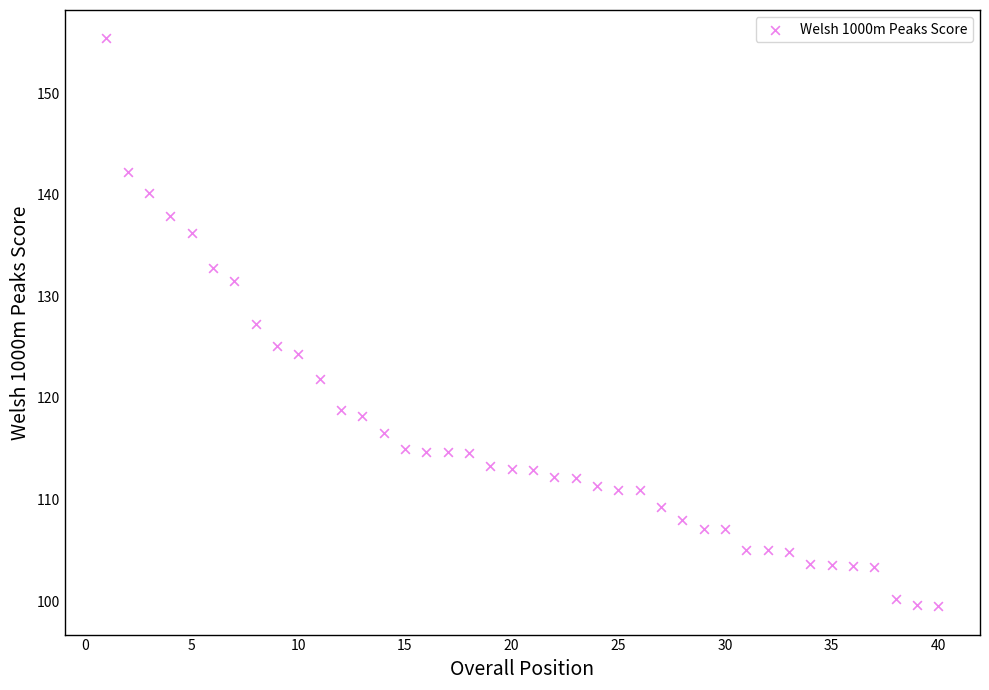

What is the range of Y values (max minus min)?

55.9